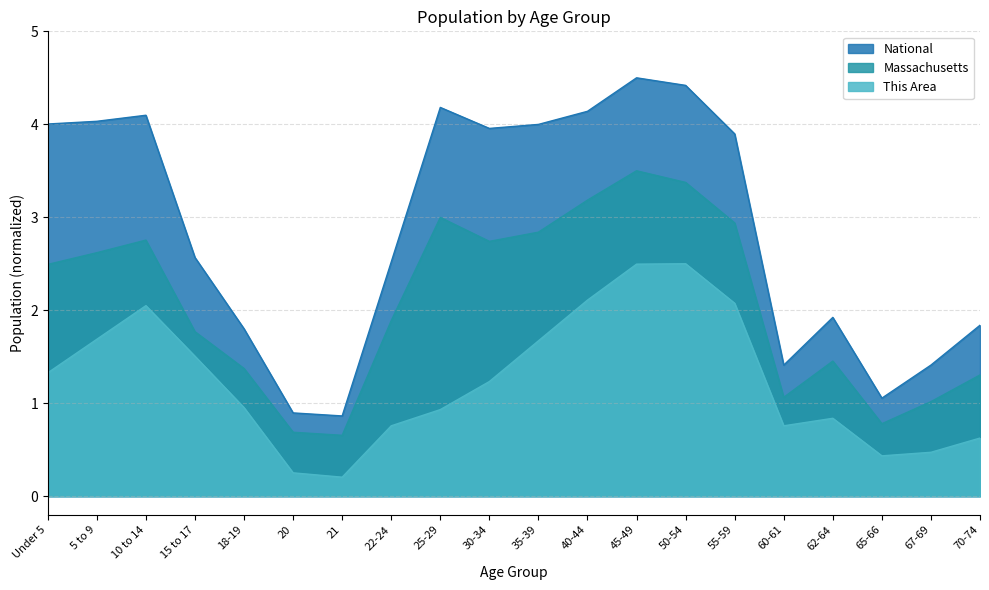

List the series in order of their overall mean, highest first.

National, Massachusetts, This Area